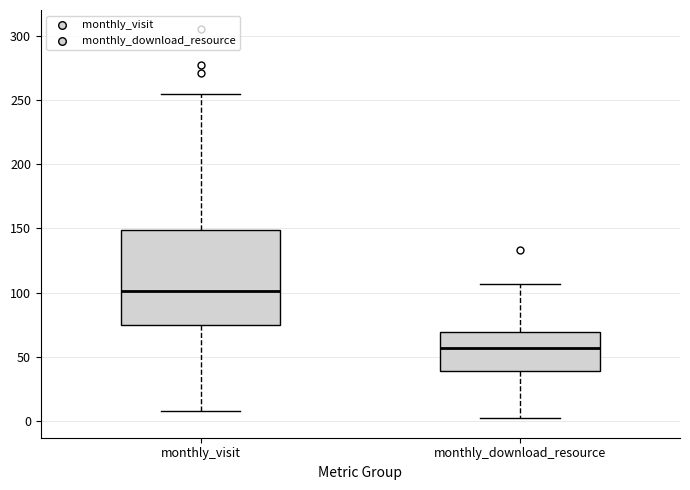

Which box's median line is the highest?

monthly_visit